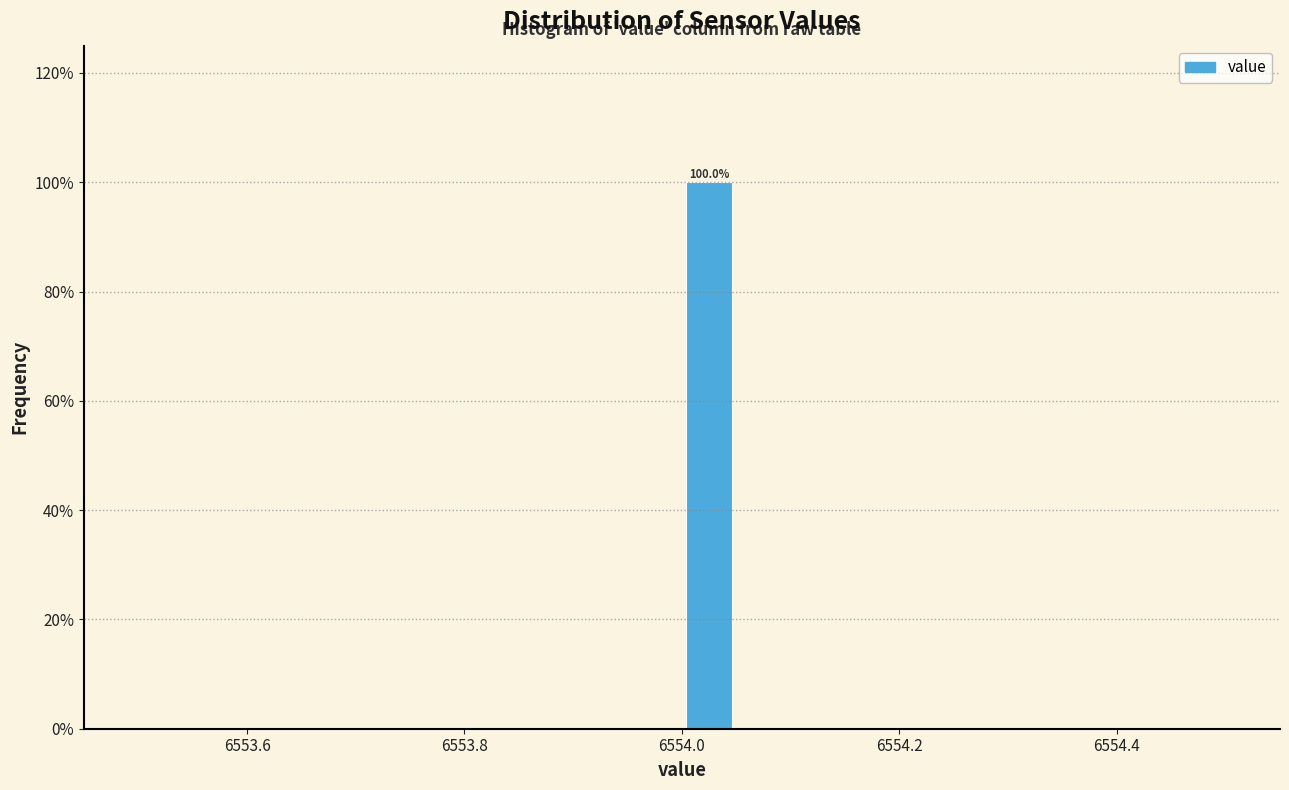

Read against the x-axis, roughly where is the centre of the tallest bar?

6554.02